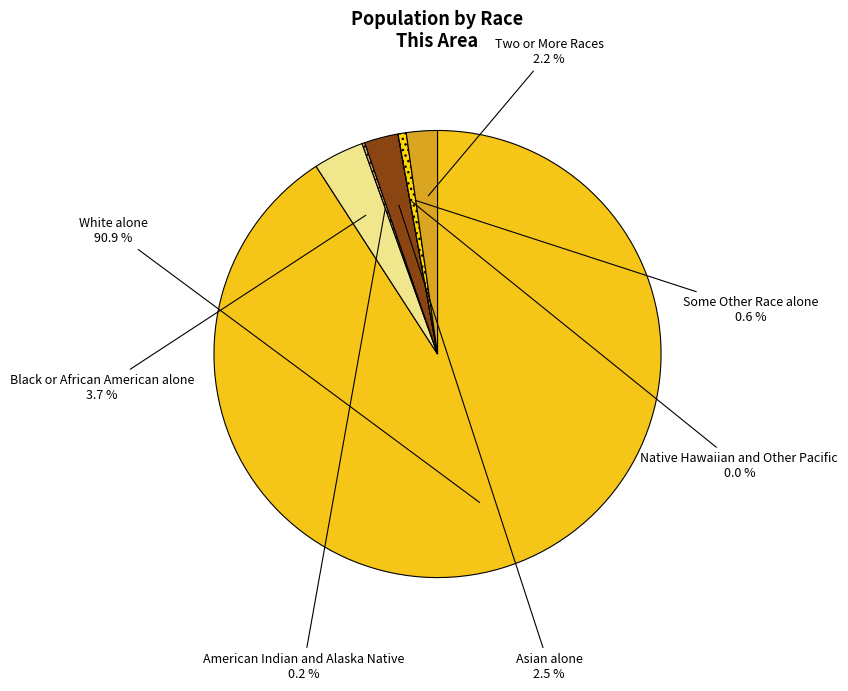

Is there a majority slice in this chart?

Yes